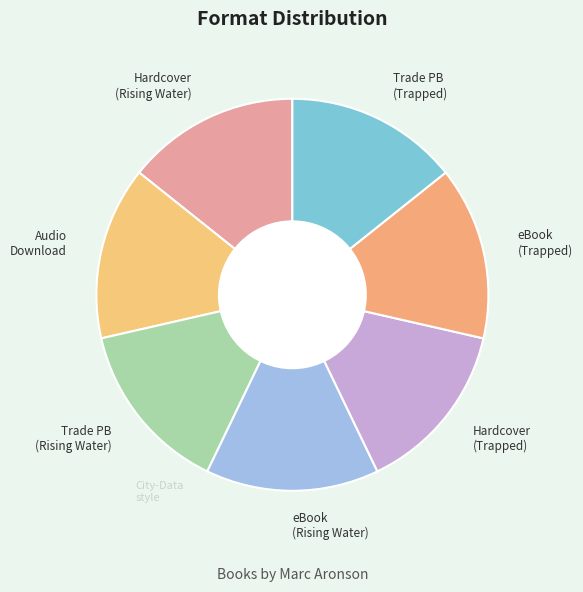

True or false: Audio Download accounts for 14% of the total.

True